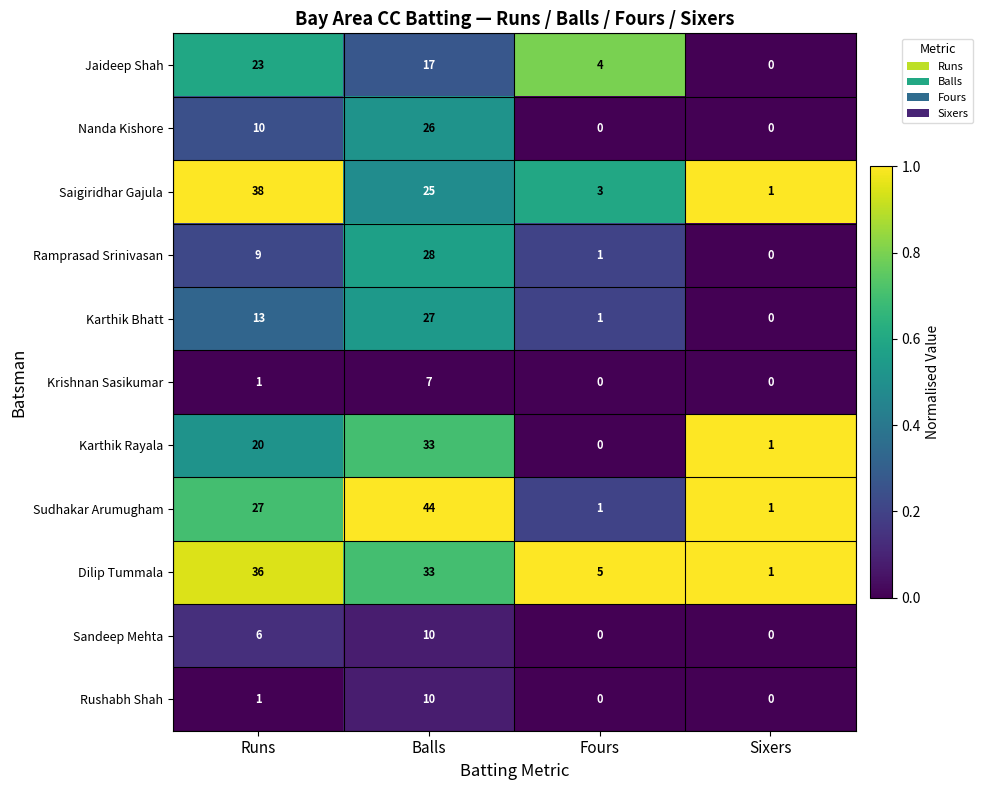

Count the number of categories in the chart.

4